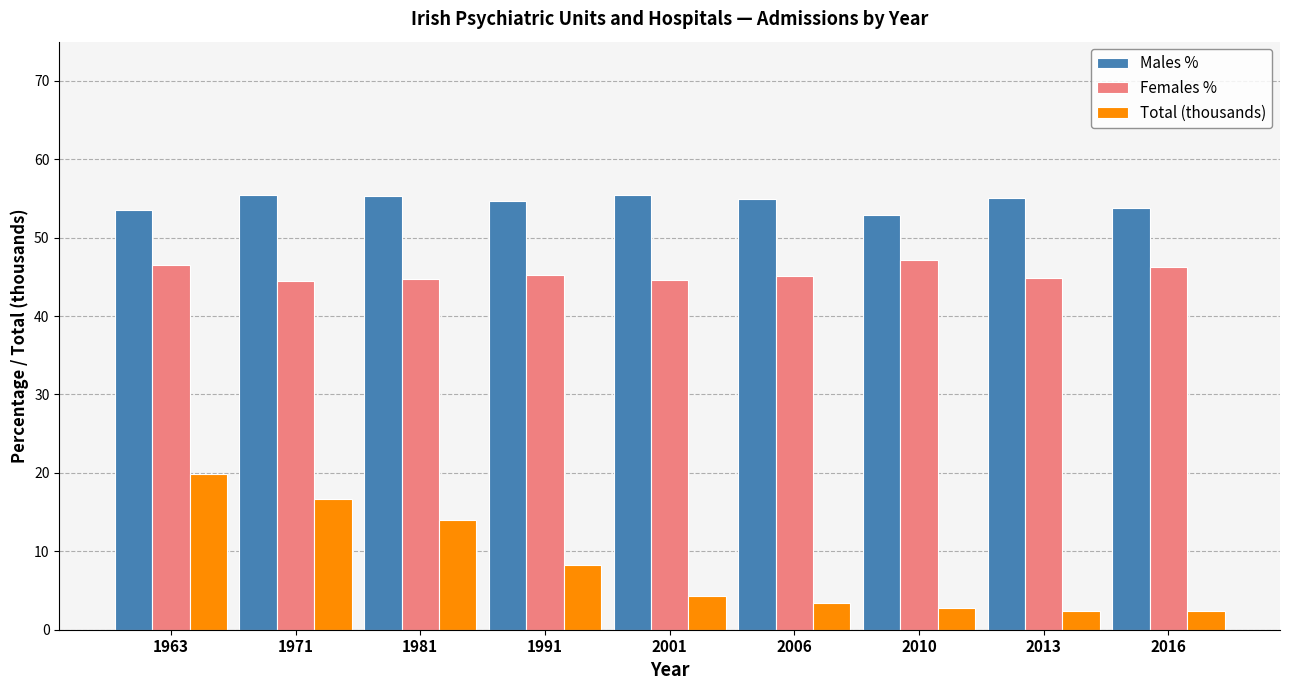

What is the total value across all series at 2001?

104.3